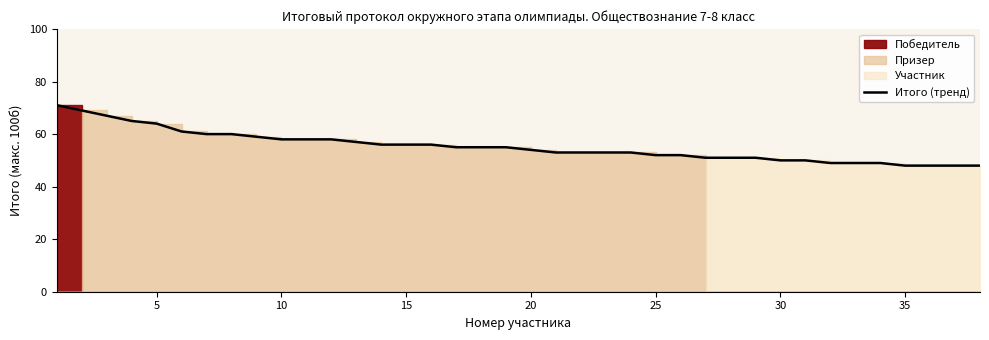

What is the minimum value for Итого (тренд)?

48